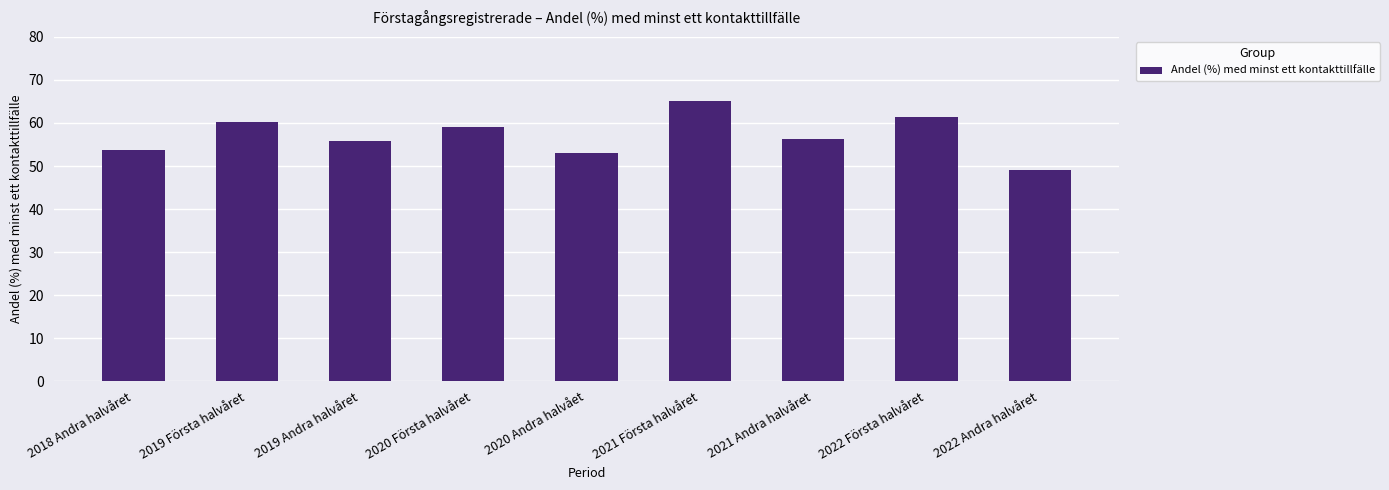

What is the sum of all values?

513.9